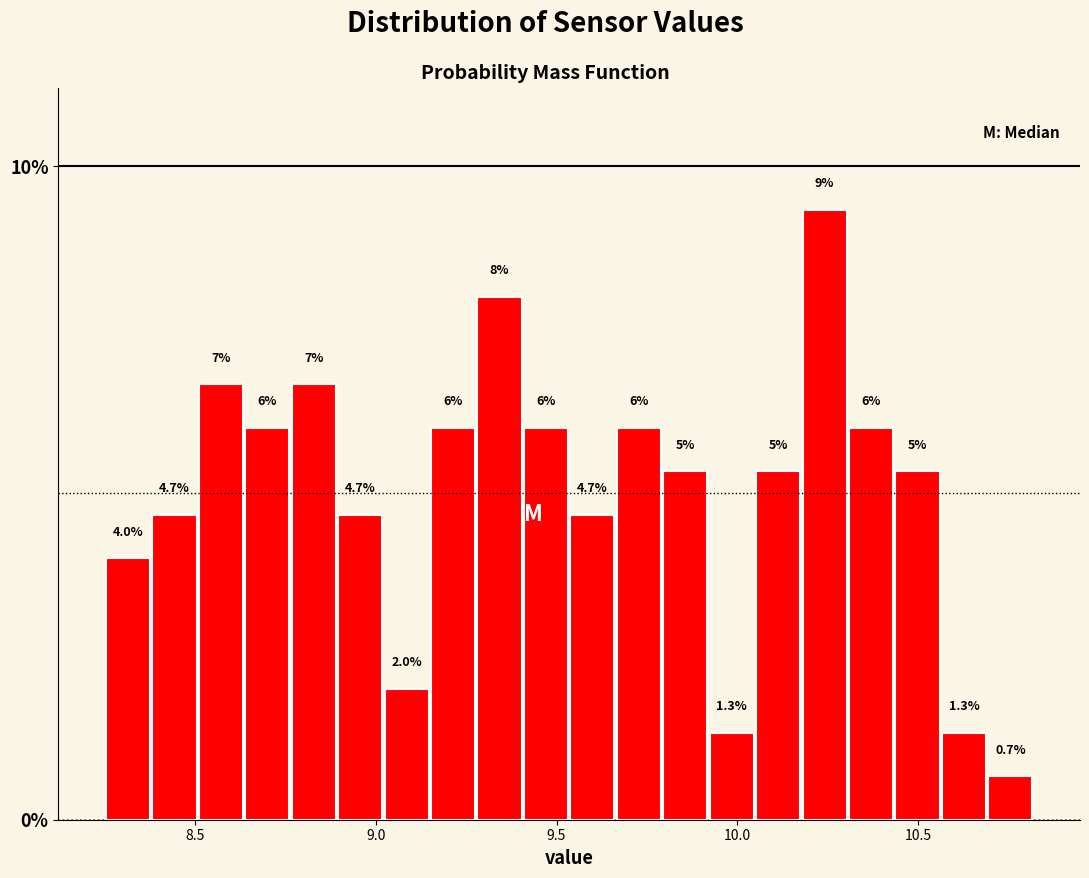

Read against the x-axis, roughly where is the centre of the tallest bar?

10.25